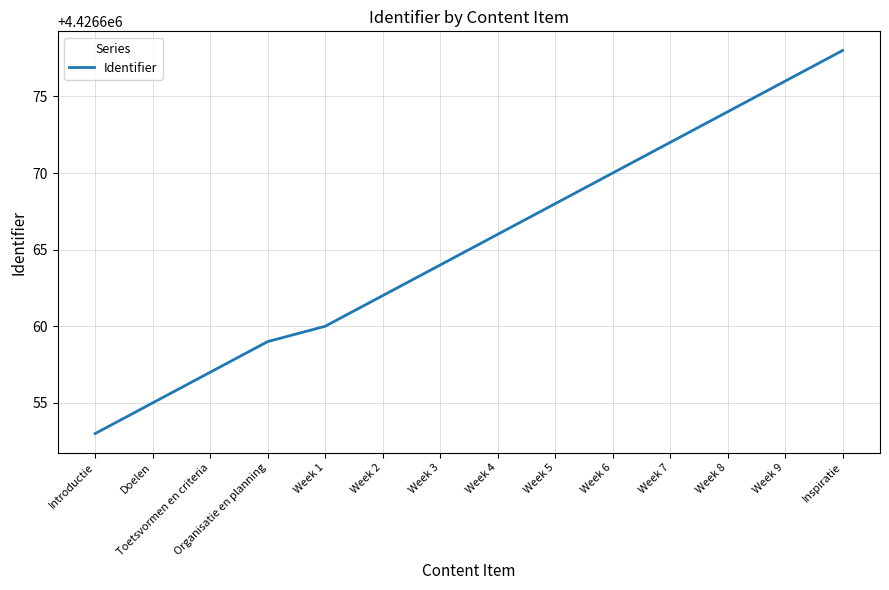

Between Week 2 and Doelen, which is larger?

Week 2